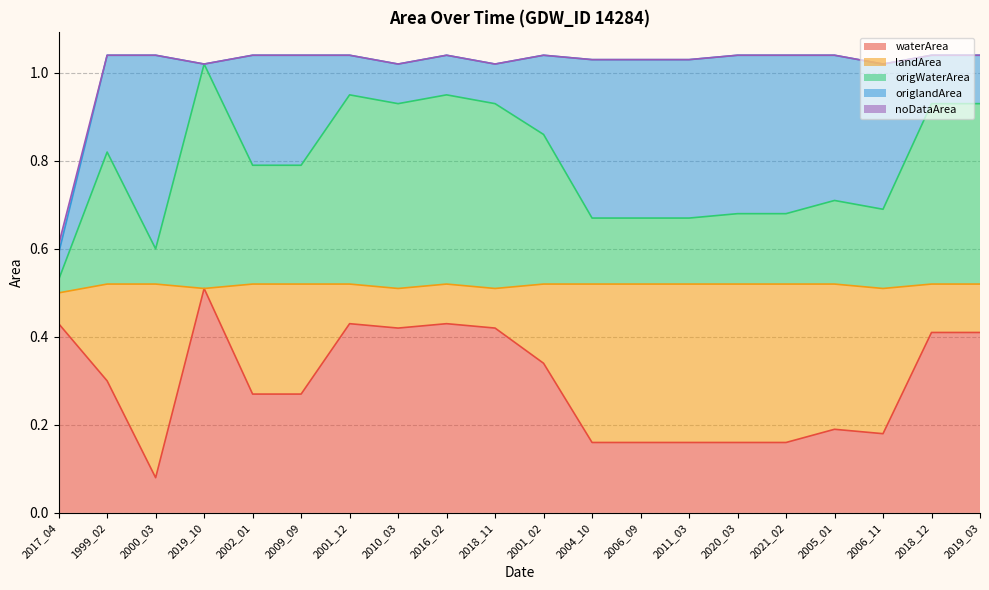

Is it true that waterArea equals 0.4 at 2018_12?

True